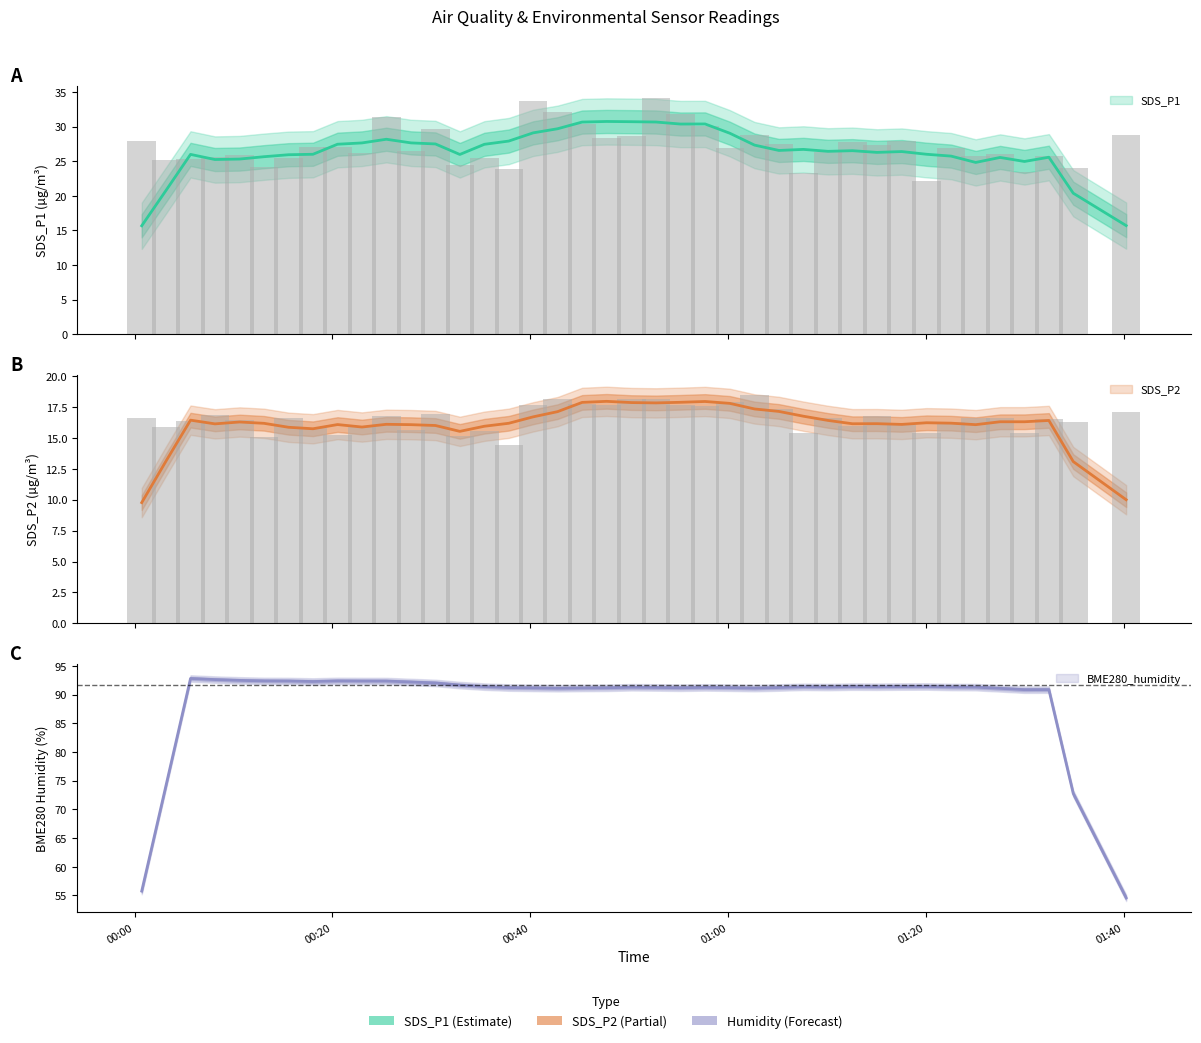

The value of SDS_P1 at 01:00 is 40.8. True or false?

False